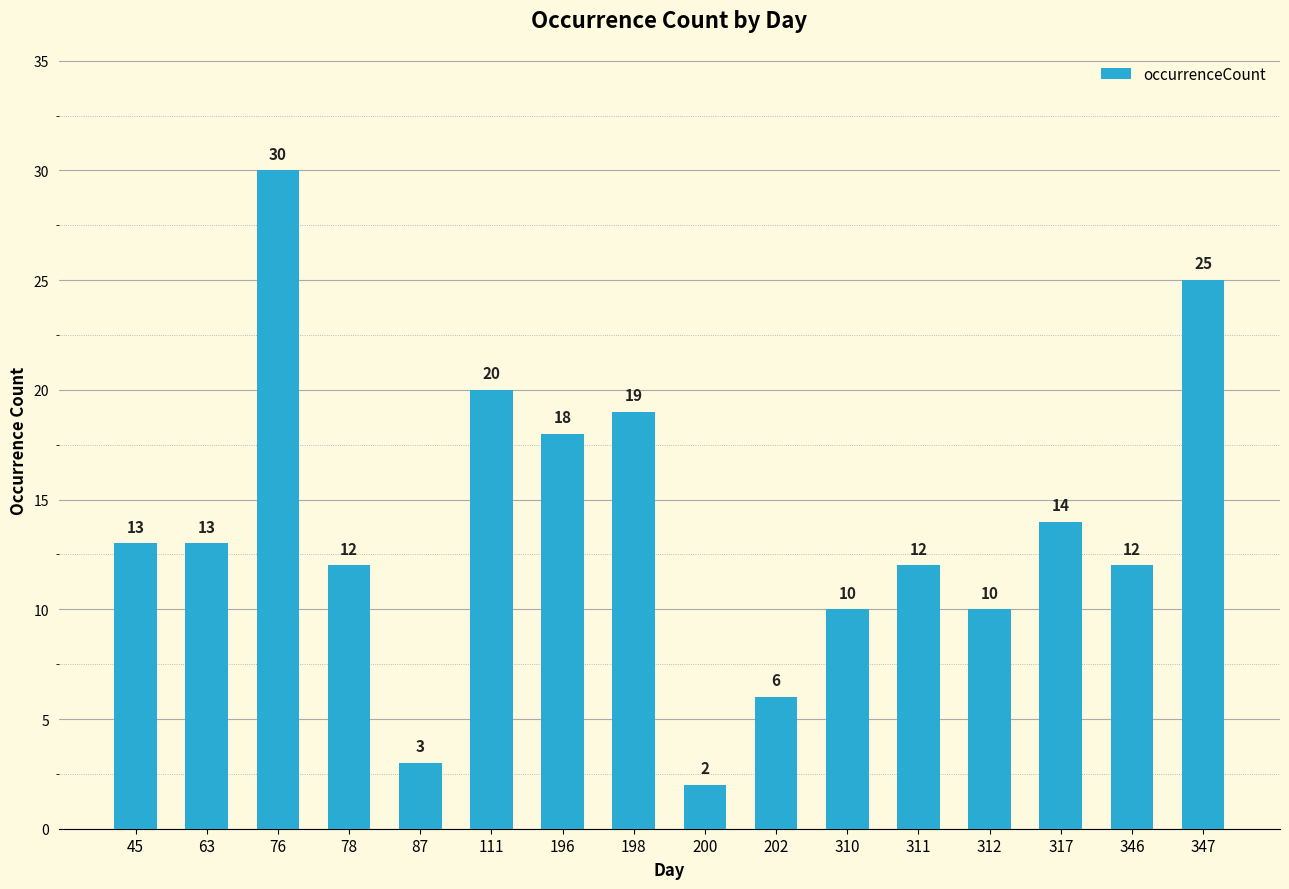

Read the value at 111.

20